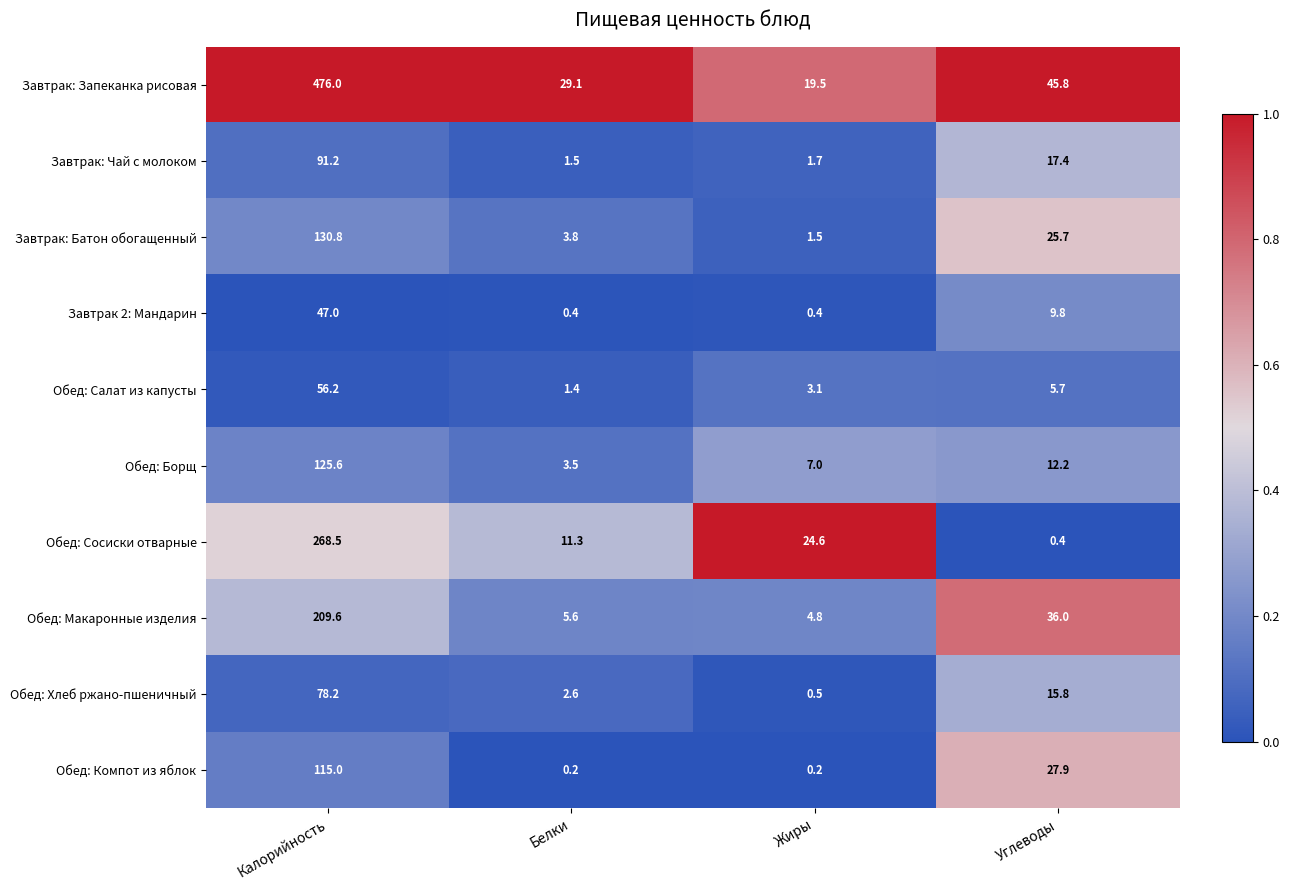

Which series has the largest total across all categories?

Завтрак: Запеканка рисовая